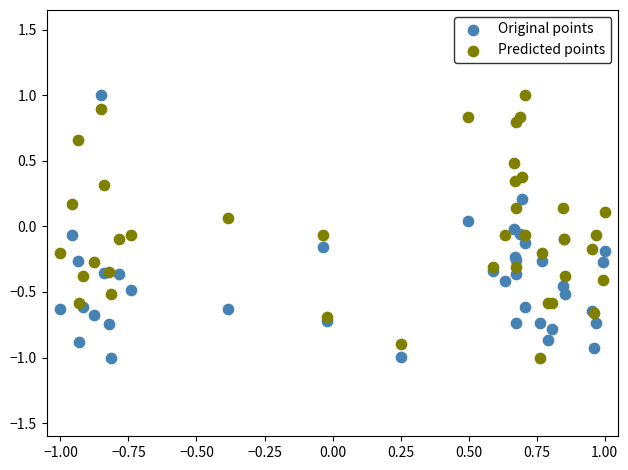

What is the X range (max minus min) for the scatter plot?

2.0